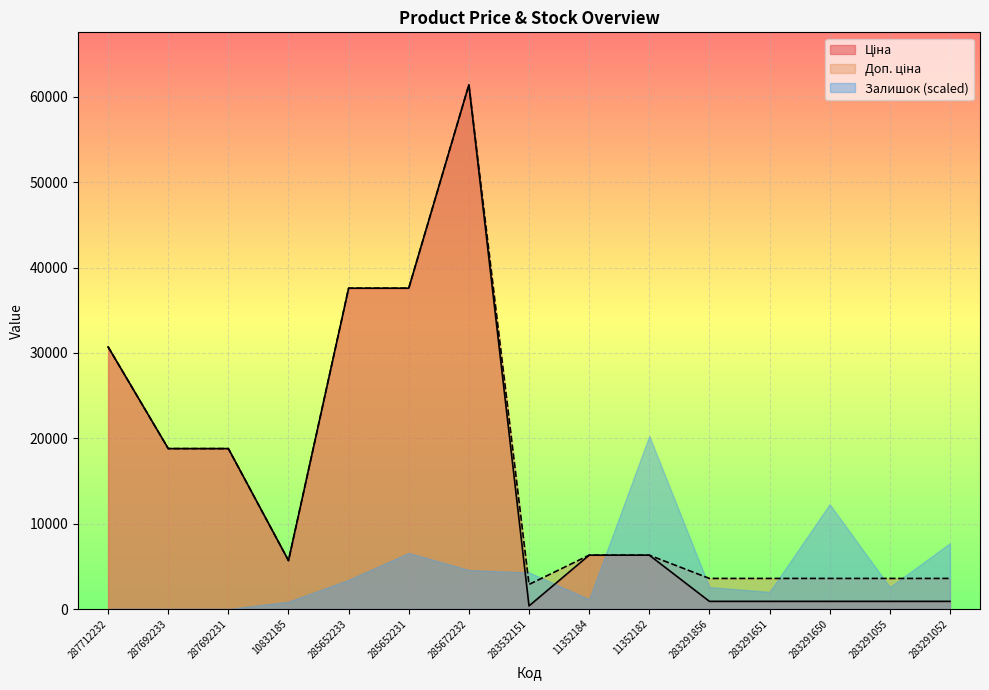

True or false: Ціна has more than 0 interior local peaks.

True